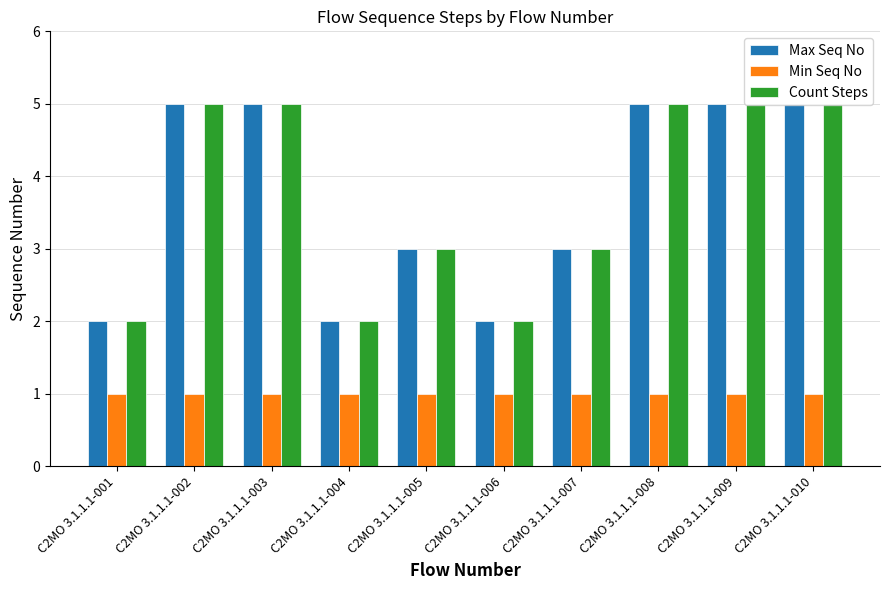

What is the greatest value displayed?

5